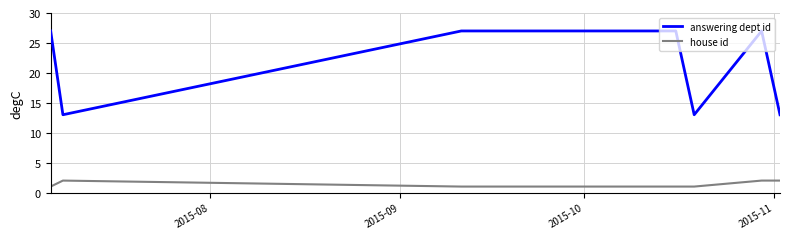

What is the maximum value for house id?

2